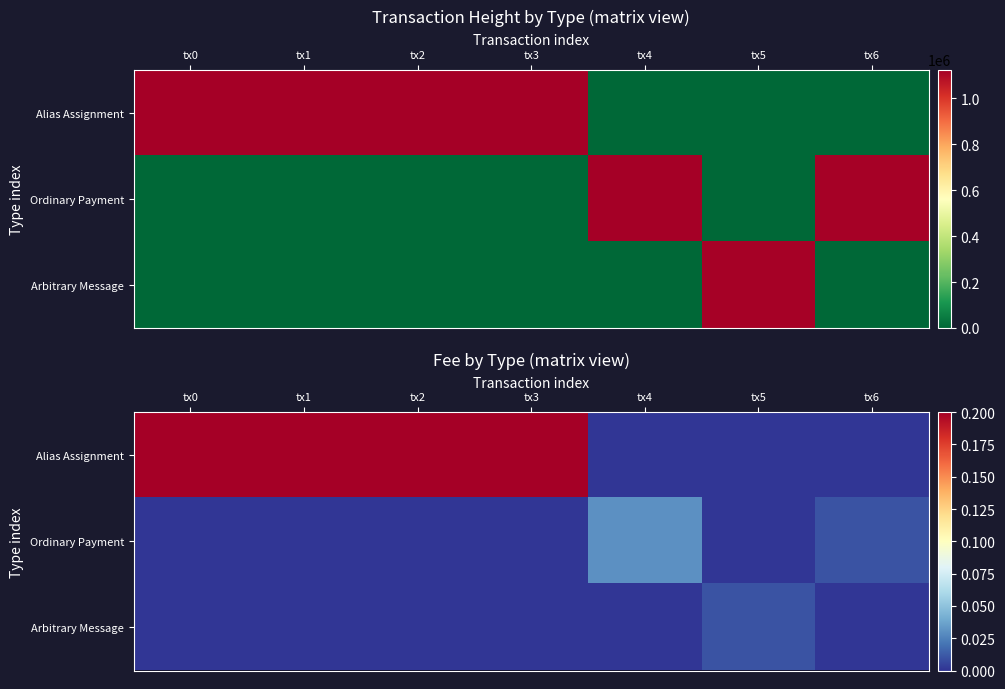

At how many categories does at least one series exceed 0?

7